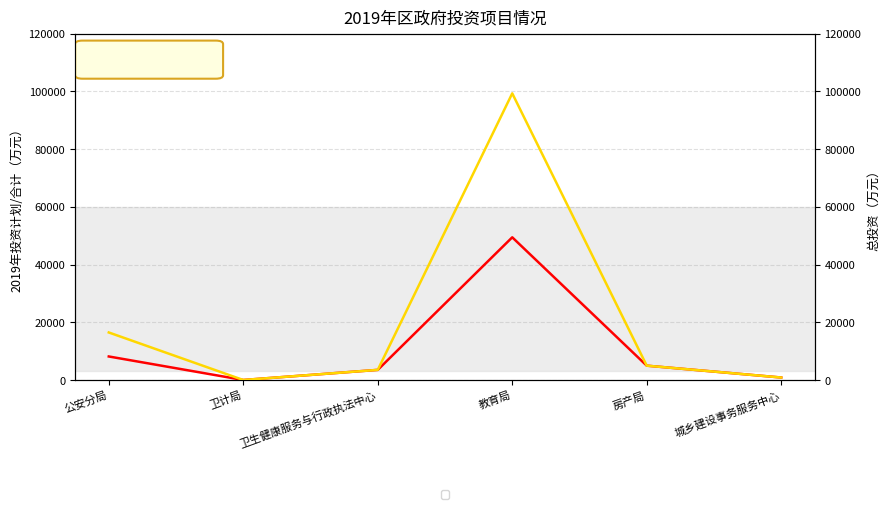

What position from the left is 卫计局?

2